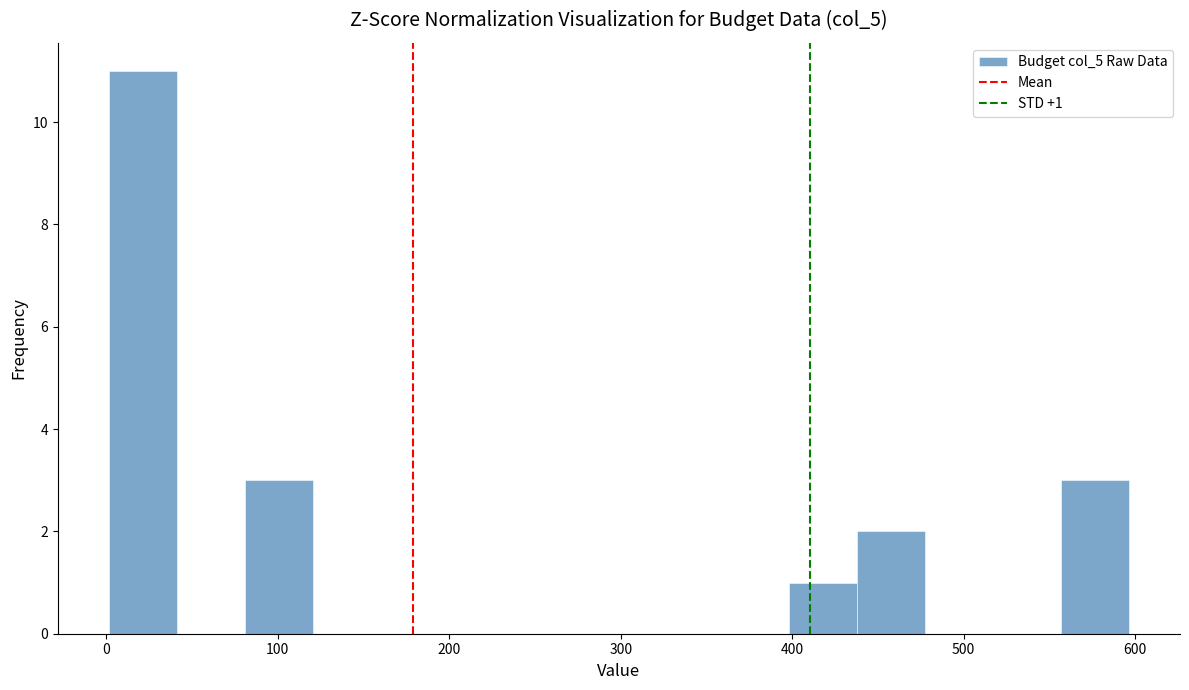

Read against the x-axis, roughly where is the centre of the tallest bar?

20